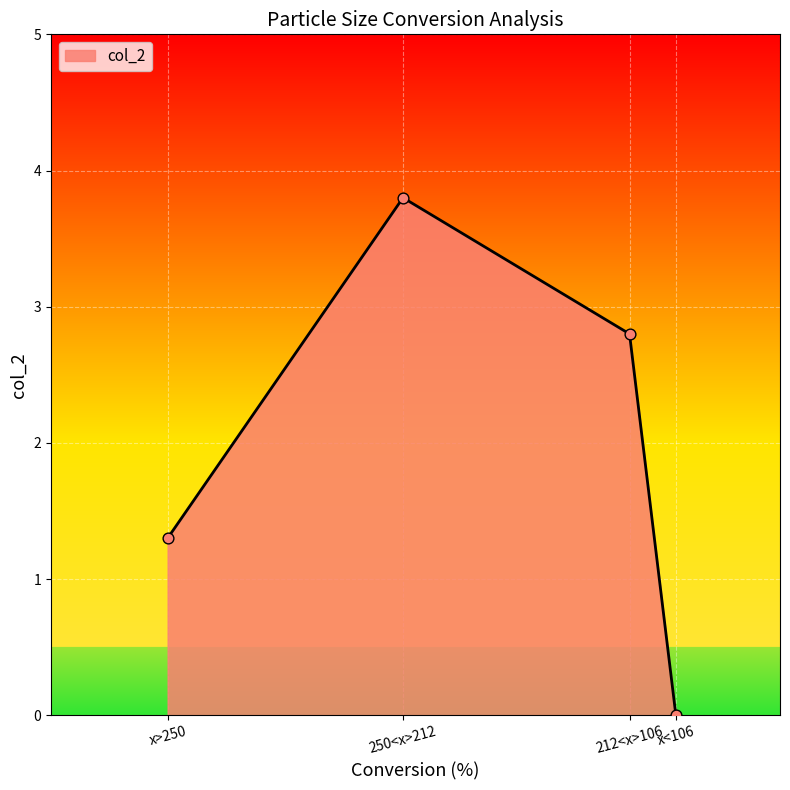

What is the change in value from x>250 to x<106?

-1.3